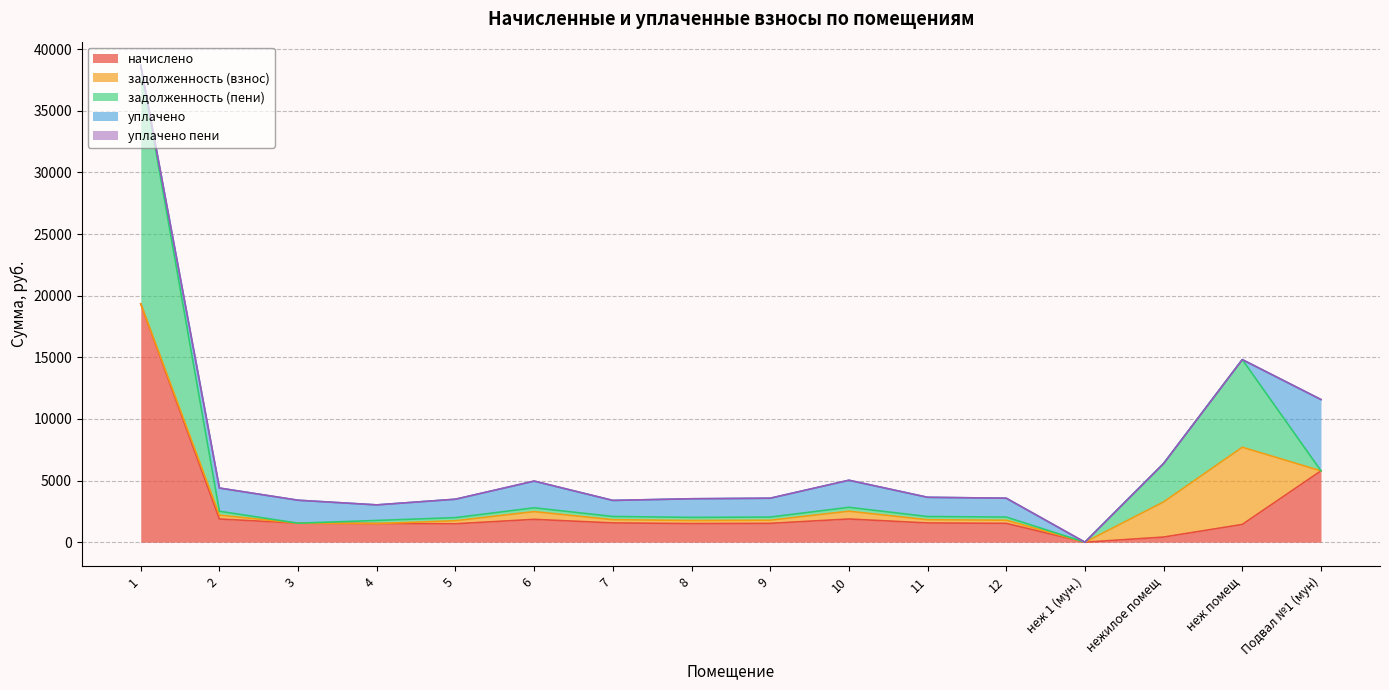

Where is уплачено nearest to the value 2893?

10